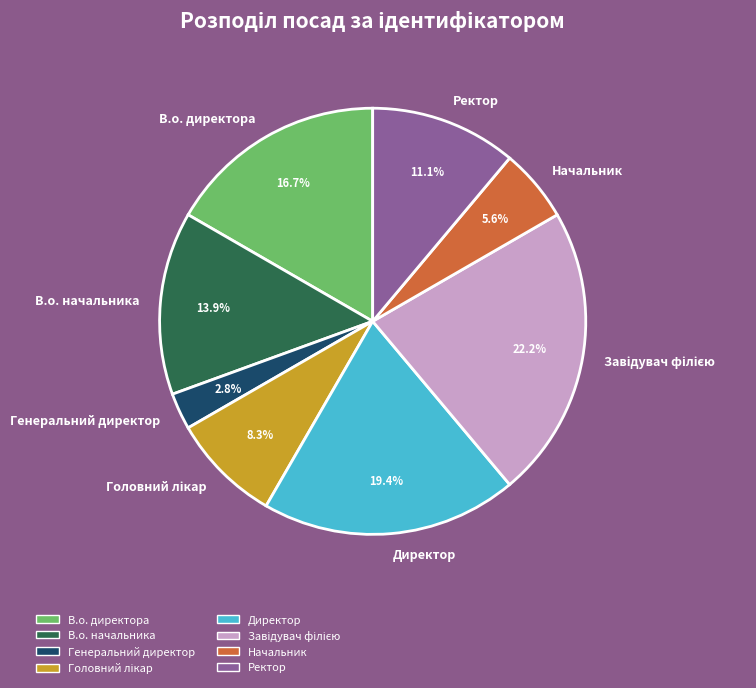

Which slice is the smallest?

Генеральний директор